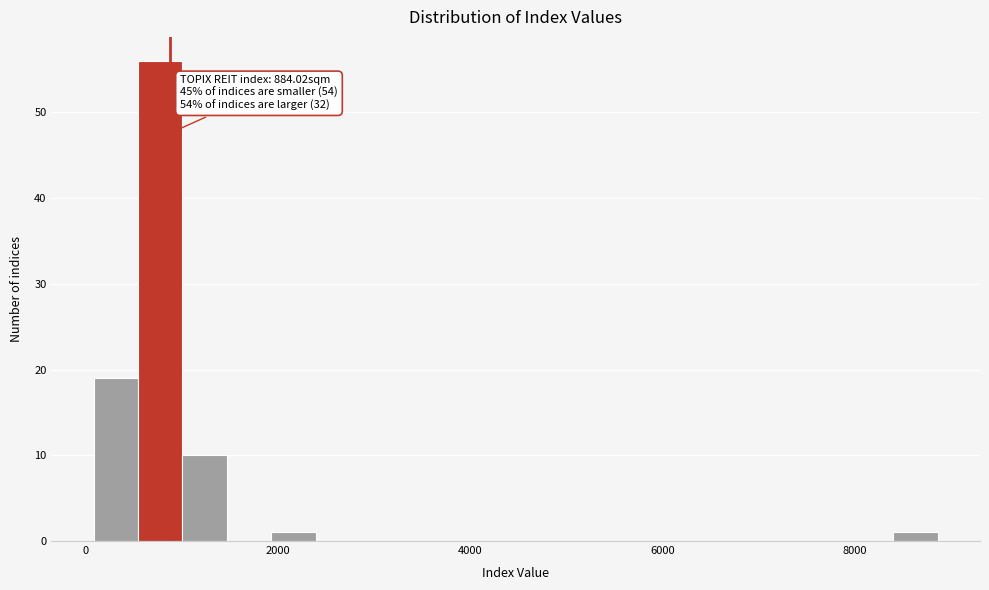

Around what value on the x-axis is the tallest bar? Give the approximate position of its centre, as read against the axis.

800